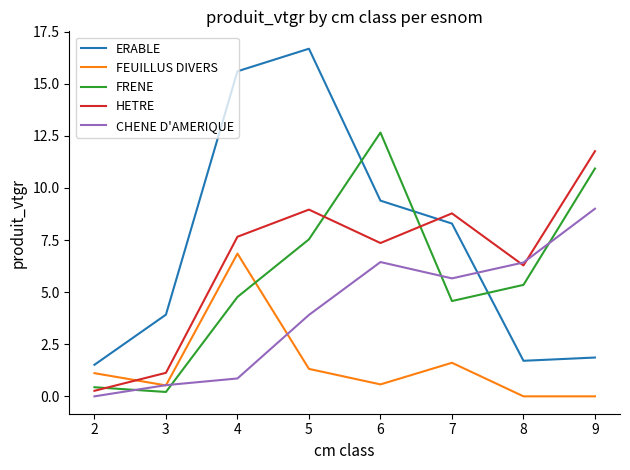

After their last crossing, which series has the higher values: ERABLE or HETRE?

HETRE